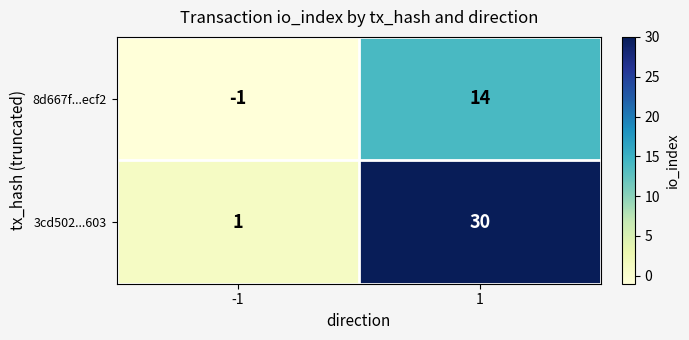

Which category has the highest value across all series?

1